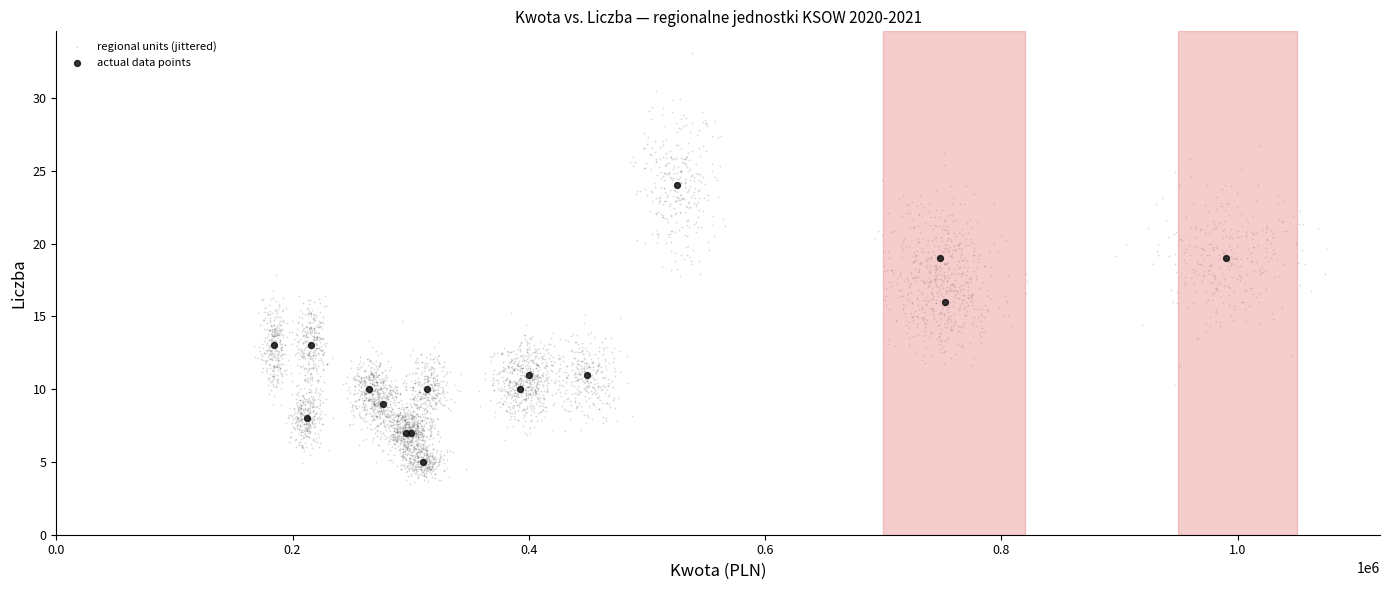

Which series has the largest Y range (max minus min)?

regional units (jittered)